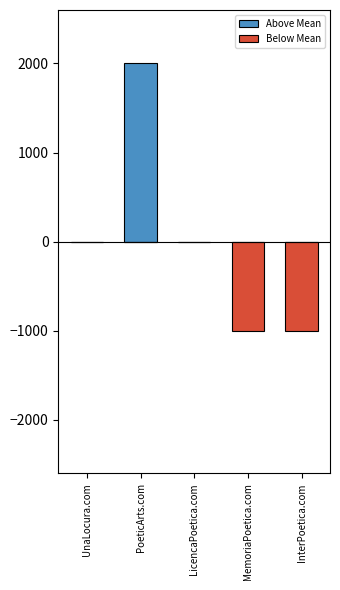

What is the total value across all series at InterPoetica.com?

-1000